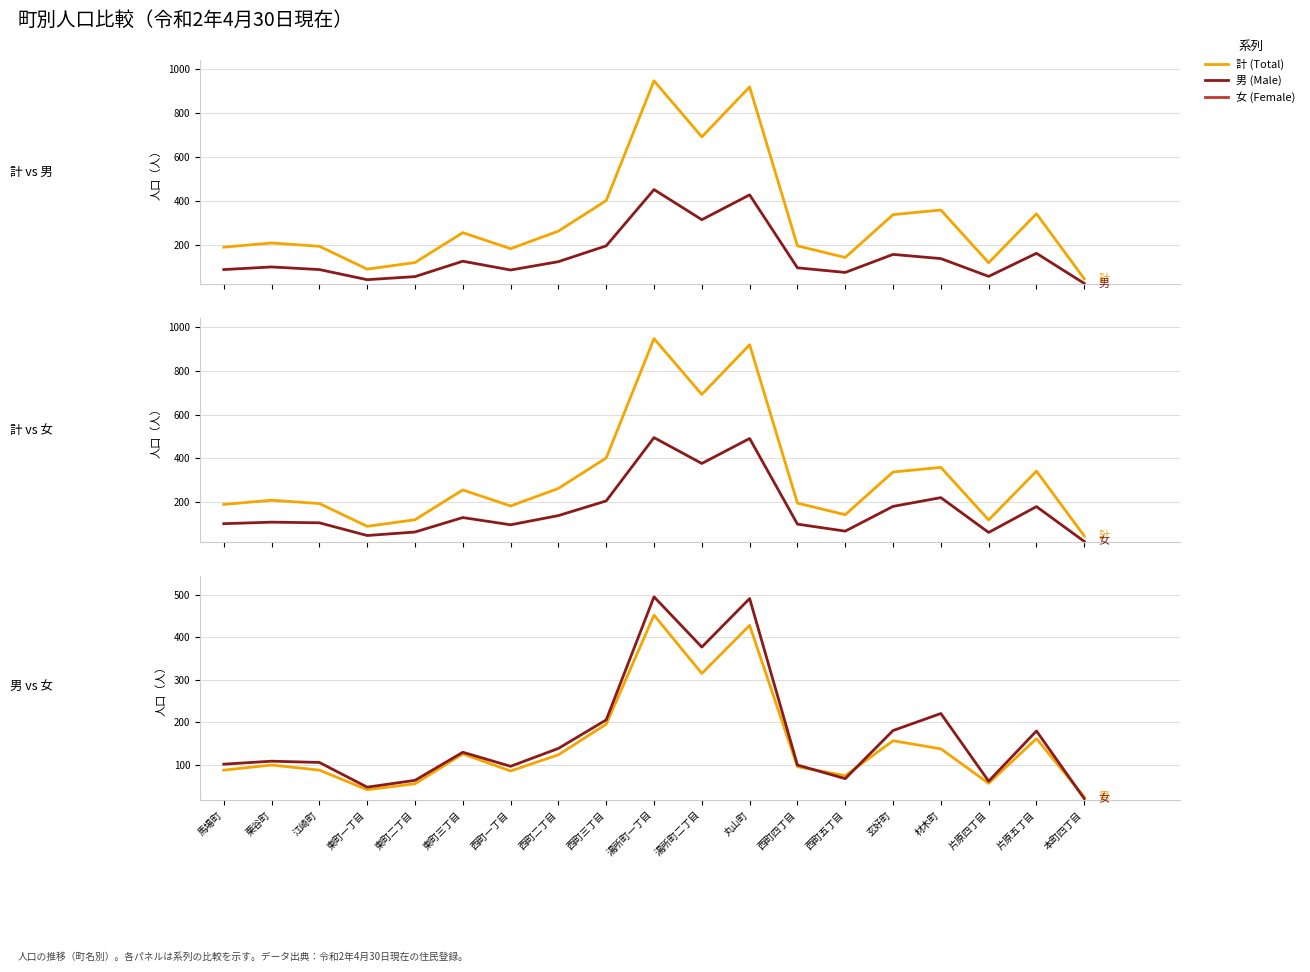

True or false: 女 (Female) has a value of 102 at 馬場町.

True